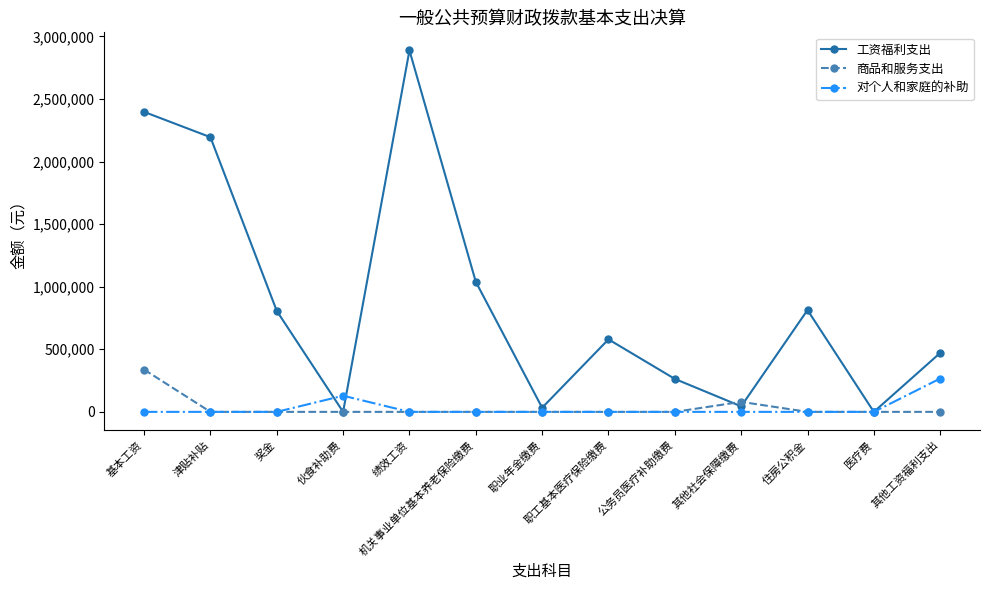

At 基本工资, list the series in order from smallest to largest.

对个人和家庭的补助, 商品和服务支出, 工资福利支出